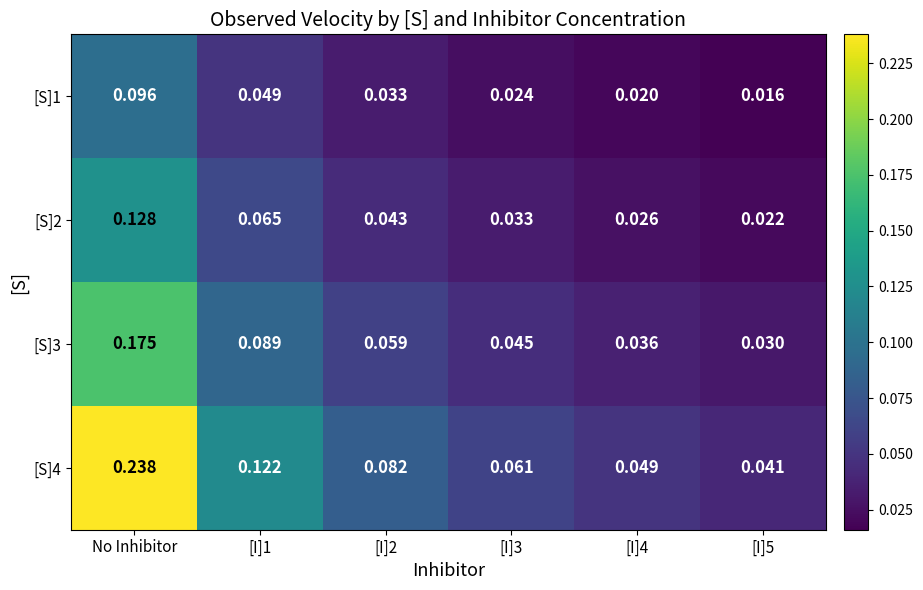

Which category has the highest value in the [S]4 series?

No Inhibitor